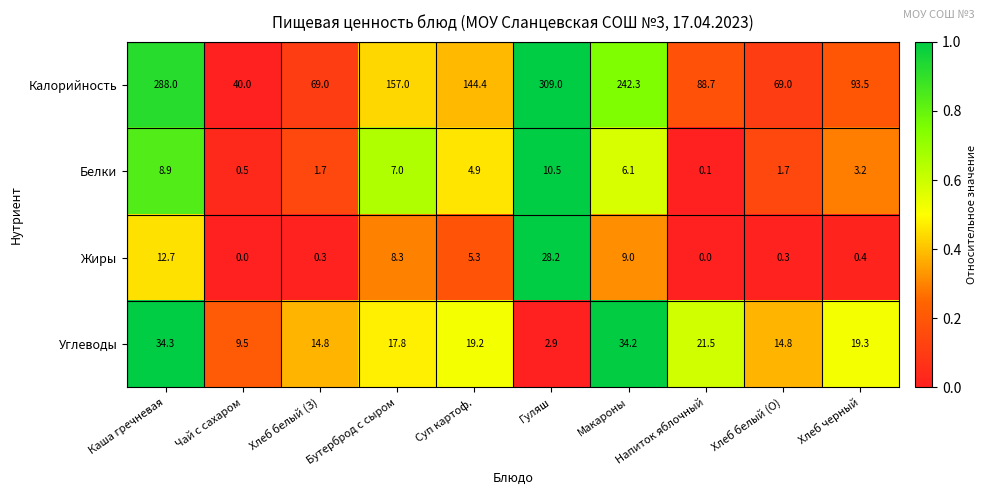

Which category has the highest value across all series?

Гуляш